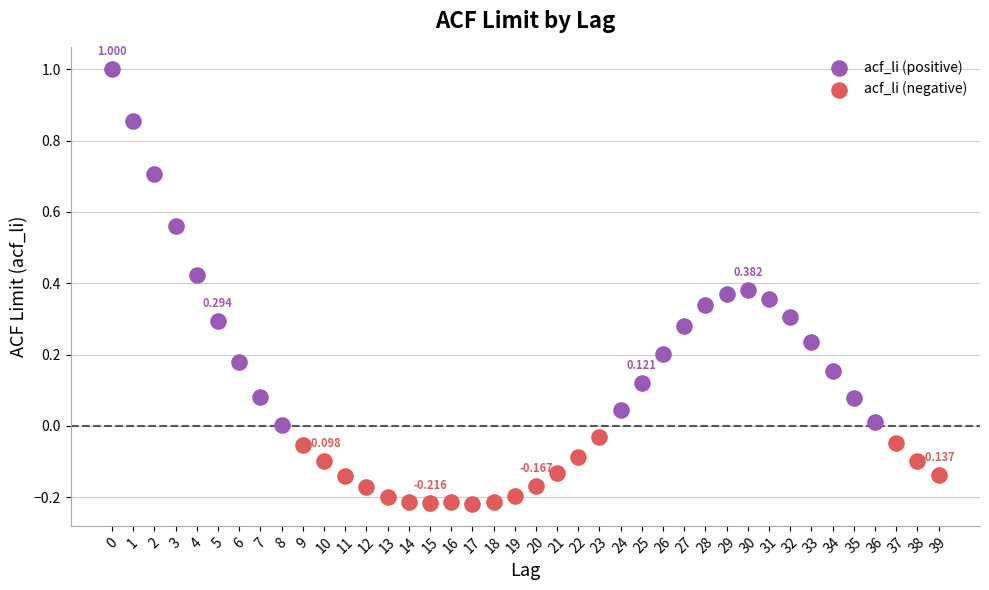

Which series reaches the maximum Y coordinate?

acf_li (positive)